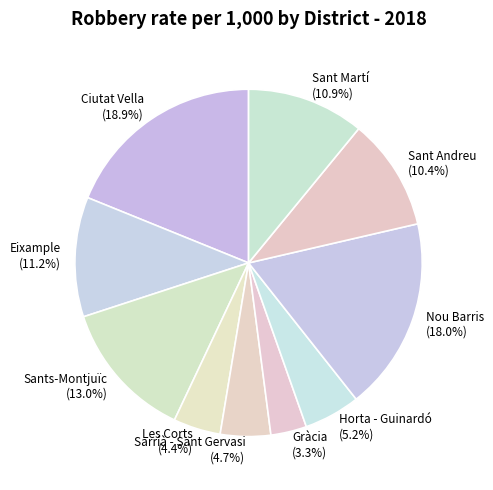

To the nearest percent, what is the combined percentage of Nou Barris and Sants-Montjuïc?

31%